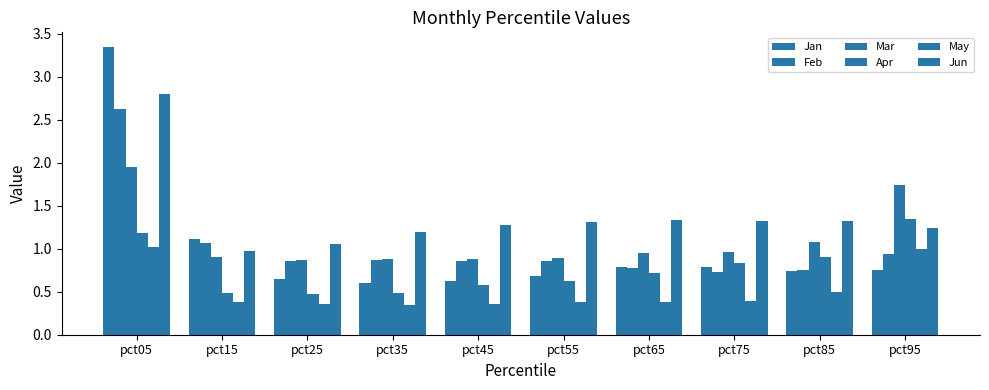

How many data points does each series have?

10